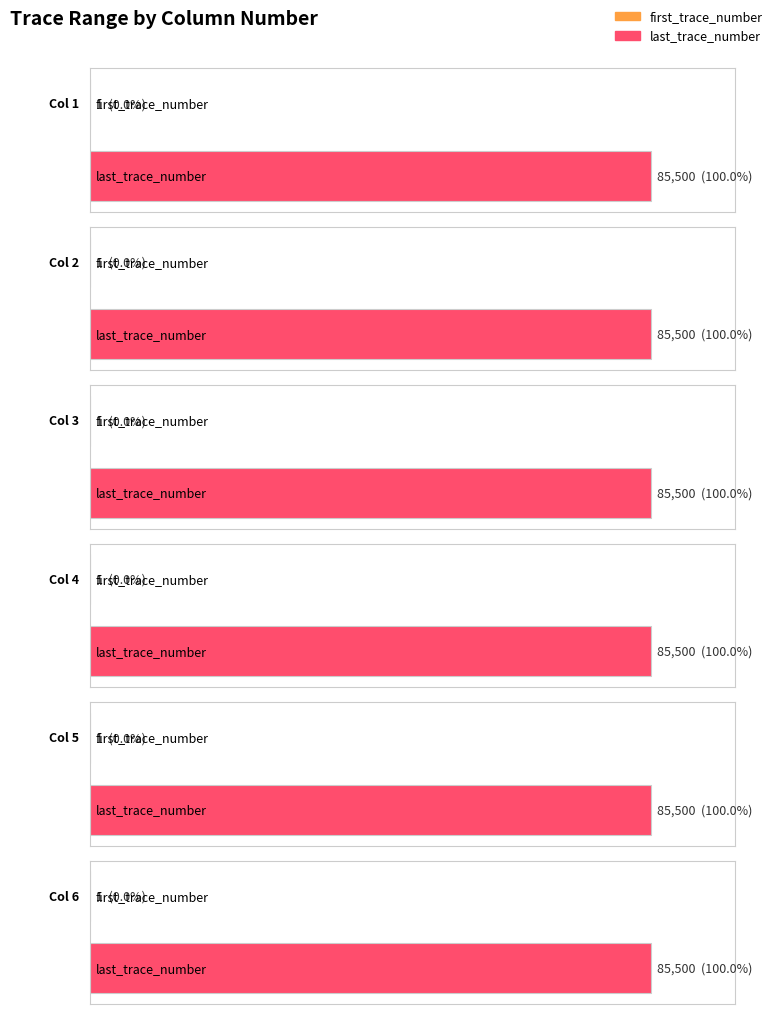

Reading left to right, list all the values displayed in this chart.

first_trace_number: 1	1	1	1	1	1
last_trace_number: 85500	85500	85500	85500	85500	85500